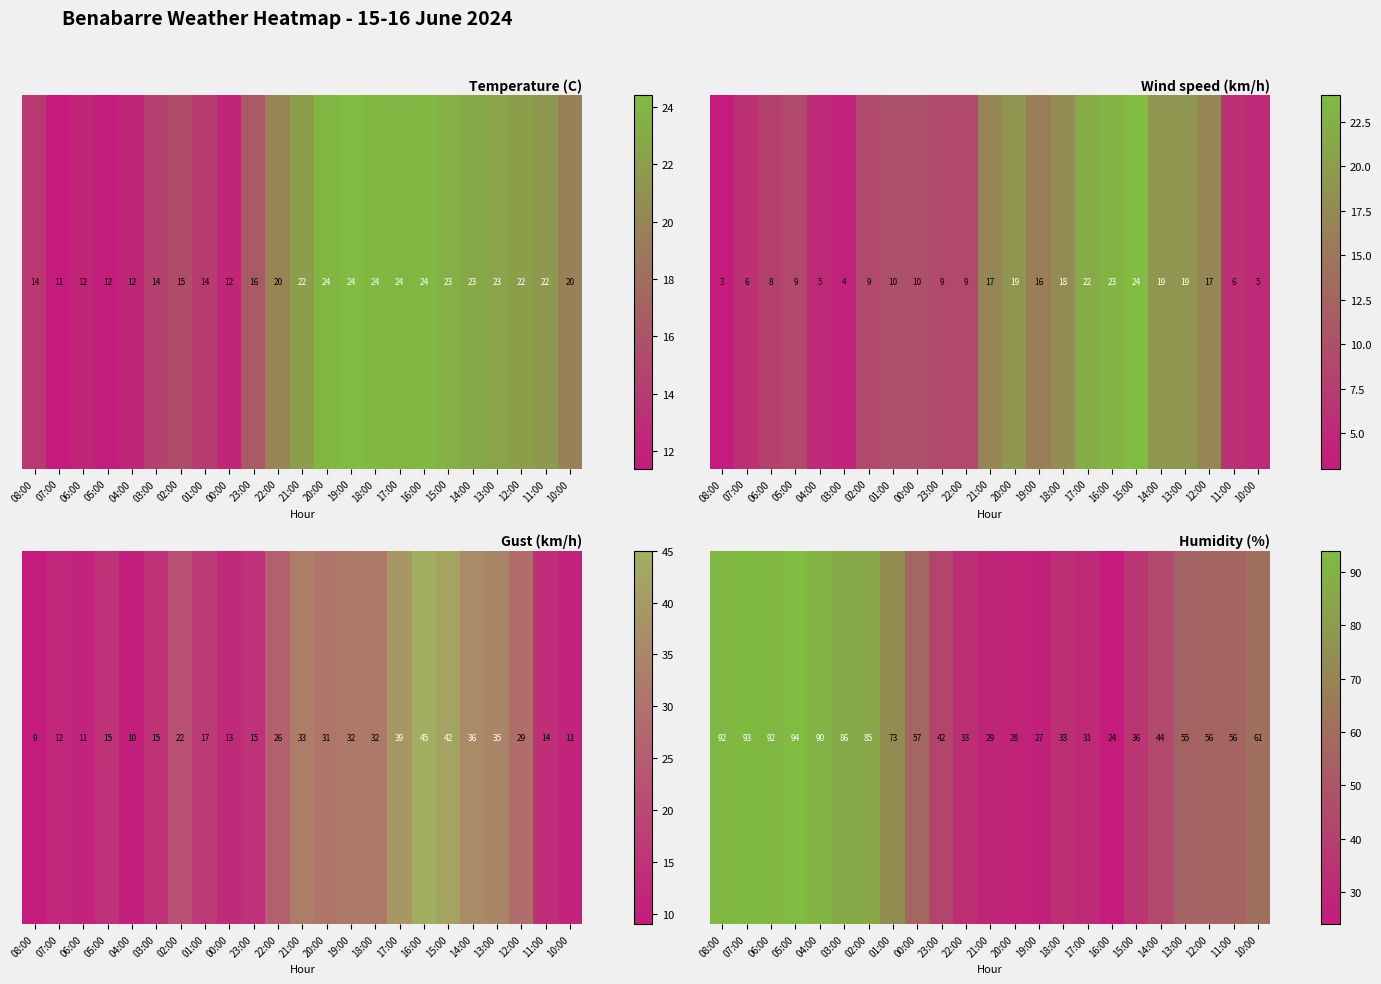

List the labels in order of value, smallest first.

16:00, 19:00, 20:00, 21:00, 17:00, 22:00, 18:00, 15:00, 23:00, 14:00, 13:00, 12:00, 11:00, 00:00, 10:00, 01:00, 02:00, 03:00, 04:00, 08:00, 06:00, 07:00, 05:00